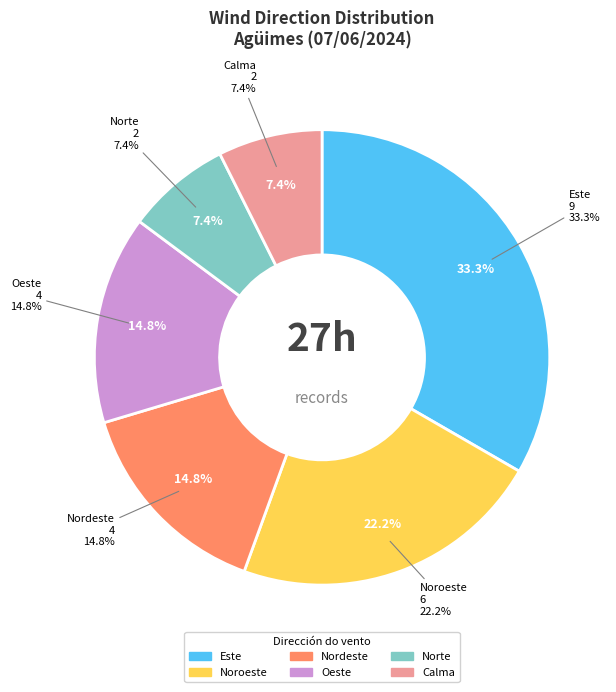

The Noroeste slice represents 22% of the pie. True or false?

True